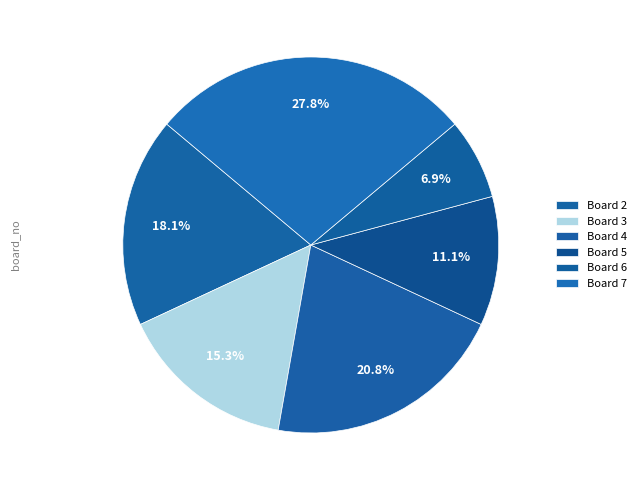

Is Board 3 the majority of the pie?

No